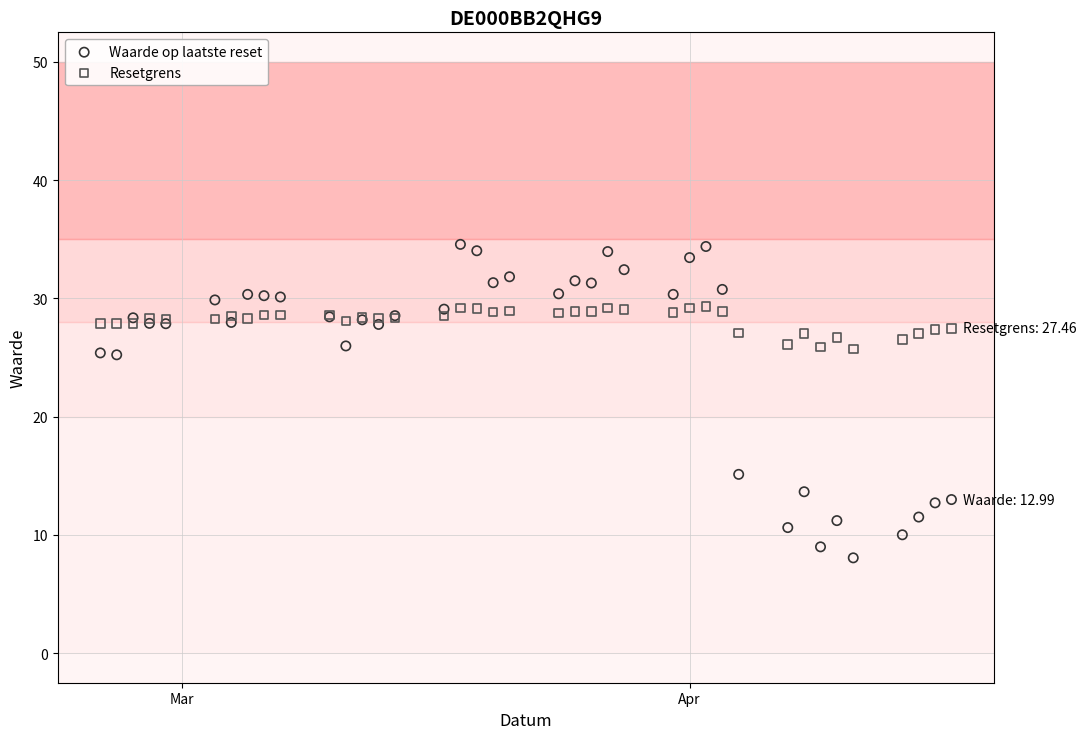

Which series contains the highest Y value?

Waarde op laatste reset